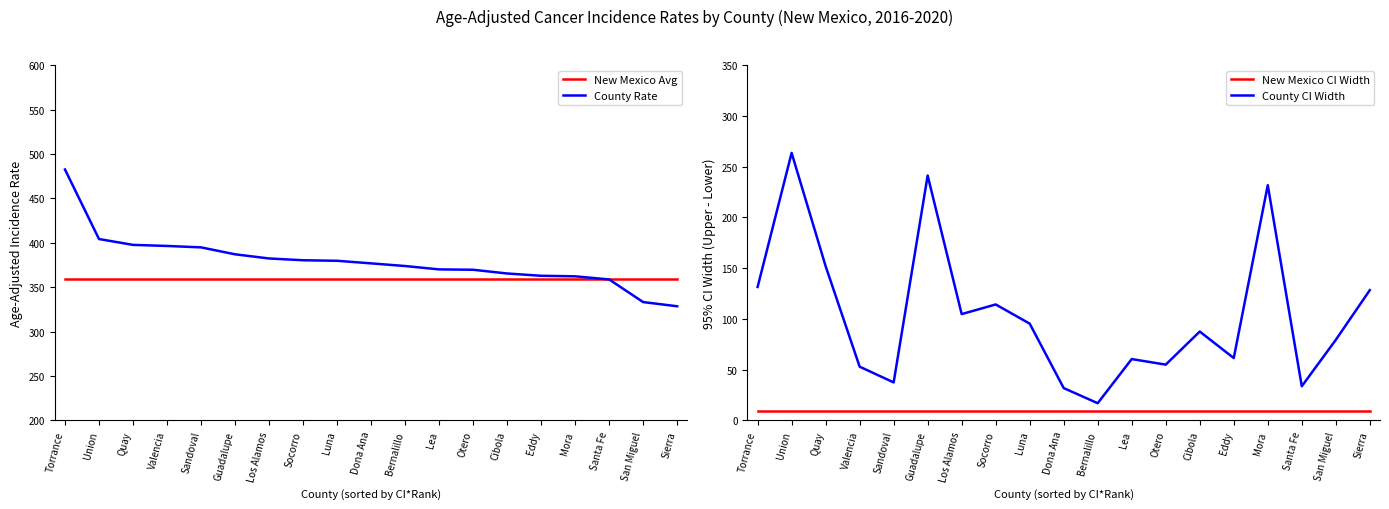

Is it true that County Rate equals 369.7 at Otero?

True